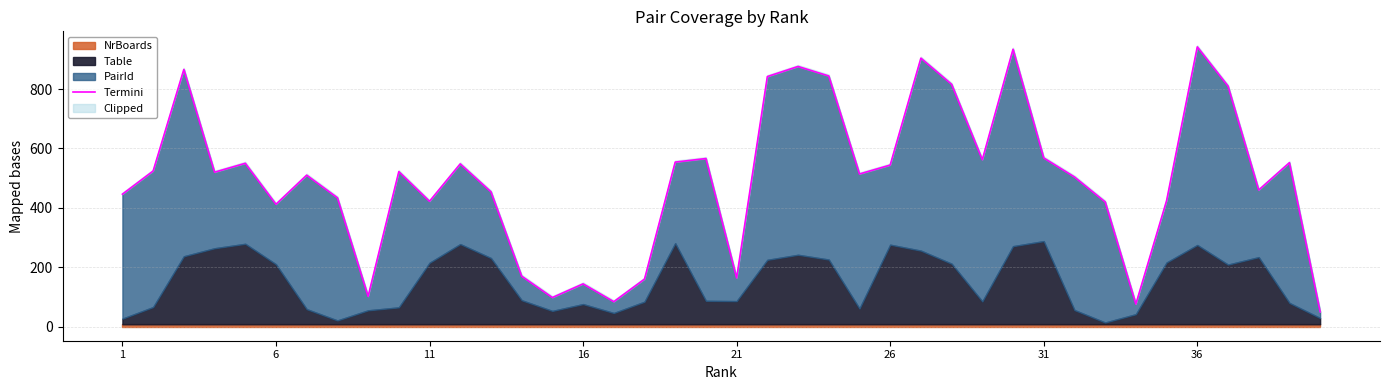

What is the average value?

497